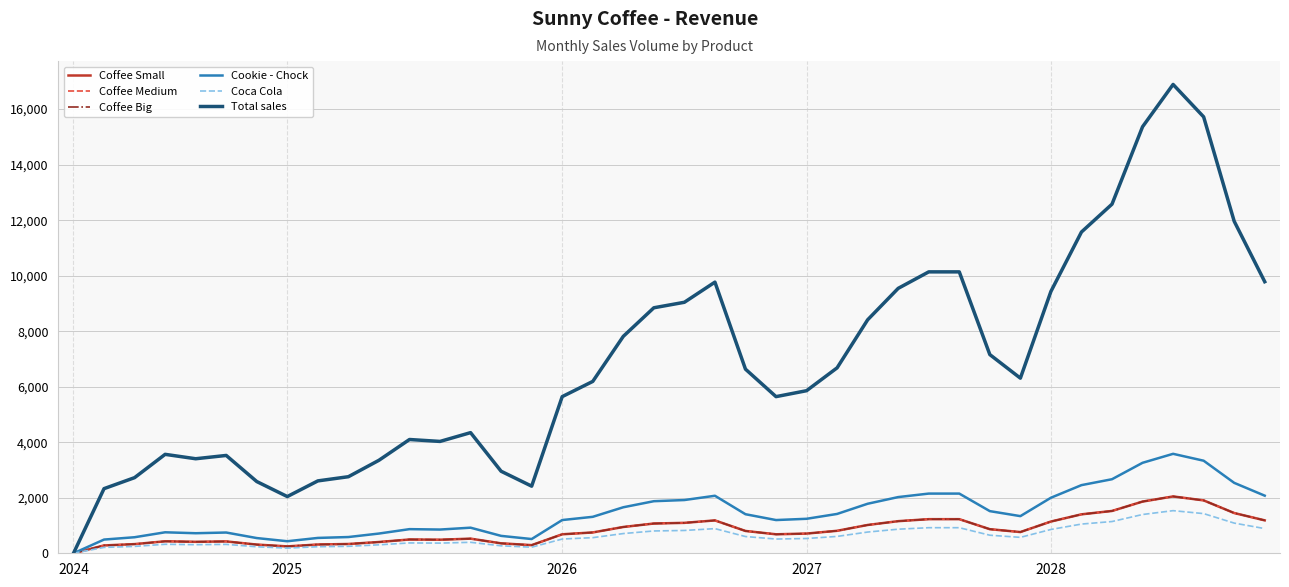

Is this an area chart (filled region under the line)?

No